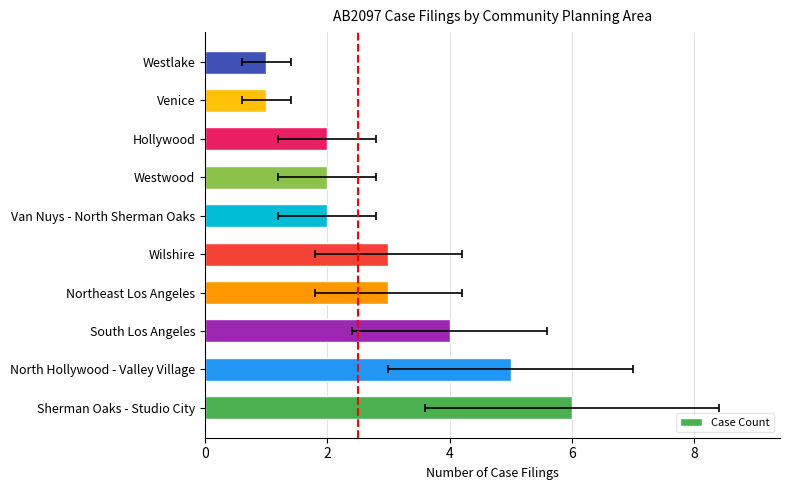

How many values are below 3?

5